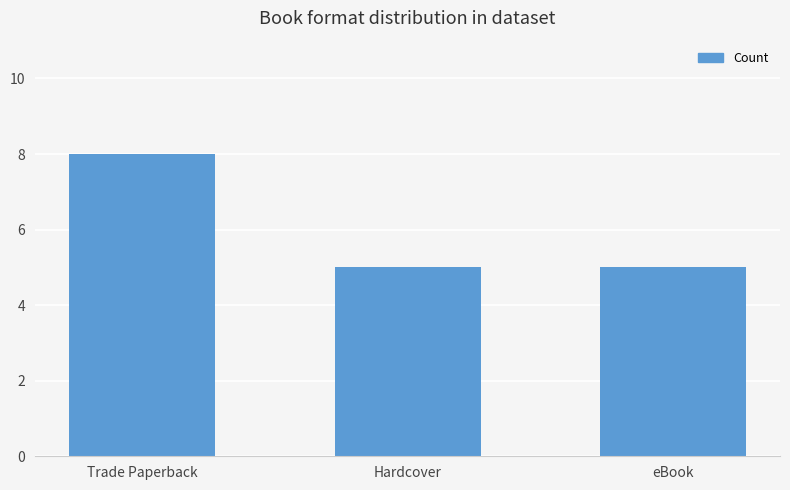

The value at Hardcover is 1. True or false?

False